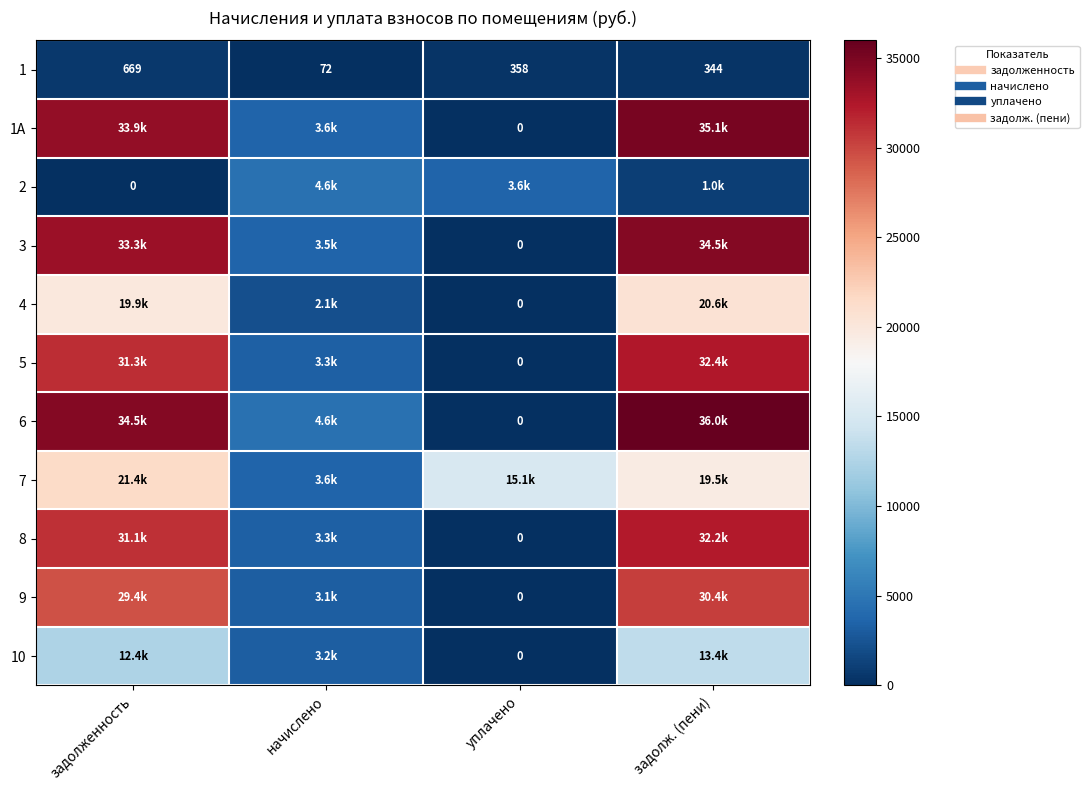

Which category has the highest value across all series?

задолж. (пени)